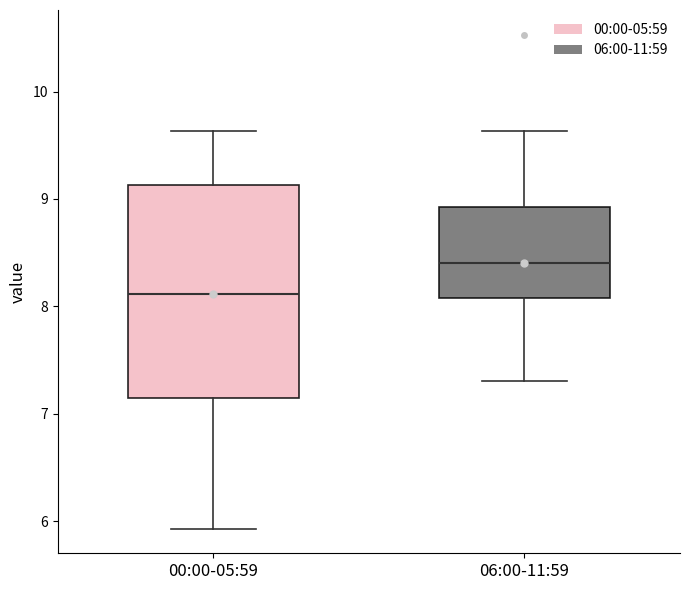

Reading left to right, read every box against the y-axis: the position of its median line, the range the box covers, and the ends of its whiskers. The values are not printed on the chart, so give them approximately, as read against the axis.

00:00-05:59: median 8.1, box 7.1 to 9.1, whiskers 5.9 to 9.6
06:00-11:59: median 8.4, box 8.1 to 8.9, whiskers 7.3 to 9.6